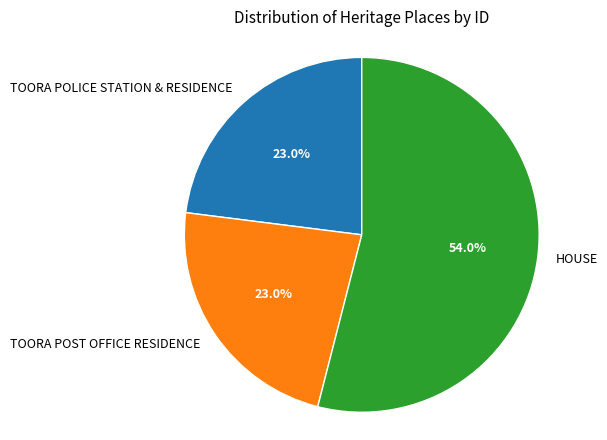

Is it true that TOORA POLICE STATION & RESIDENCE is 23% of the pie?

True